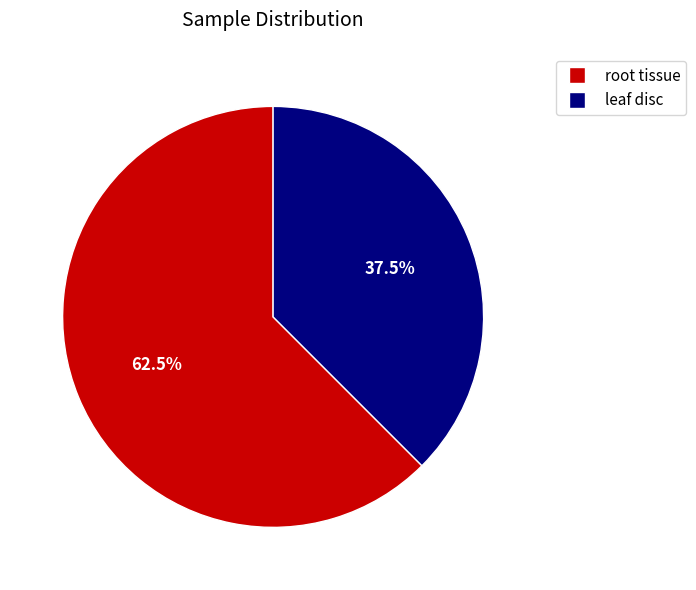

Combined, what portion of the pie is leaf disc and root tissue?

100.0%